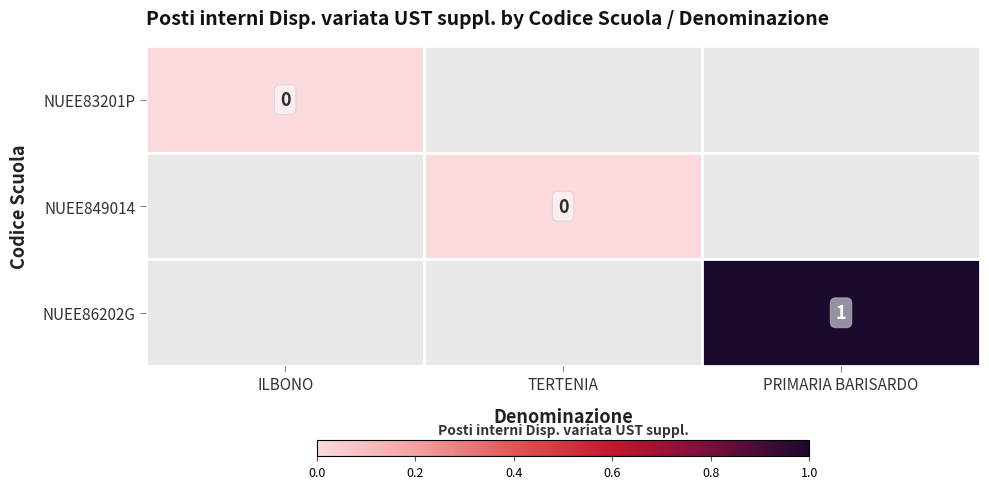

At TERTENIA, list the series in order from largest to smallest.

NUEE83201P, NUEE849014, NUEE86202G